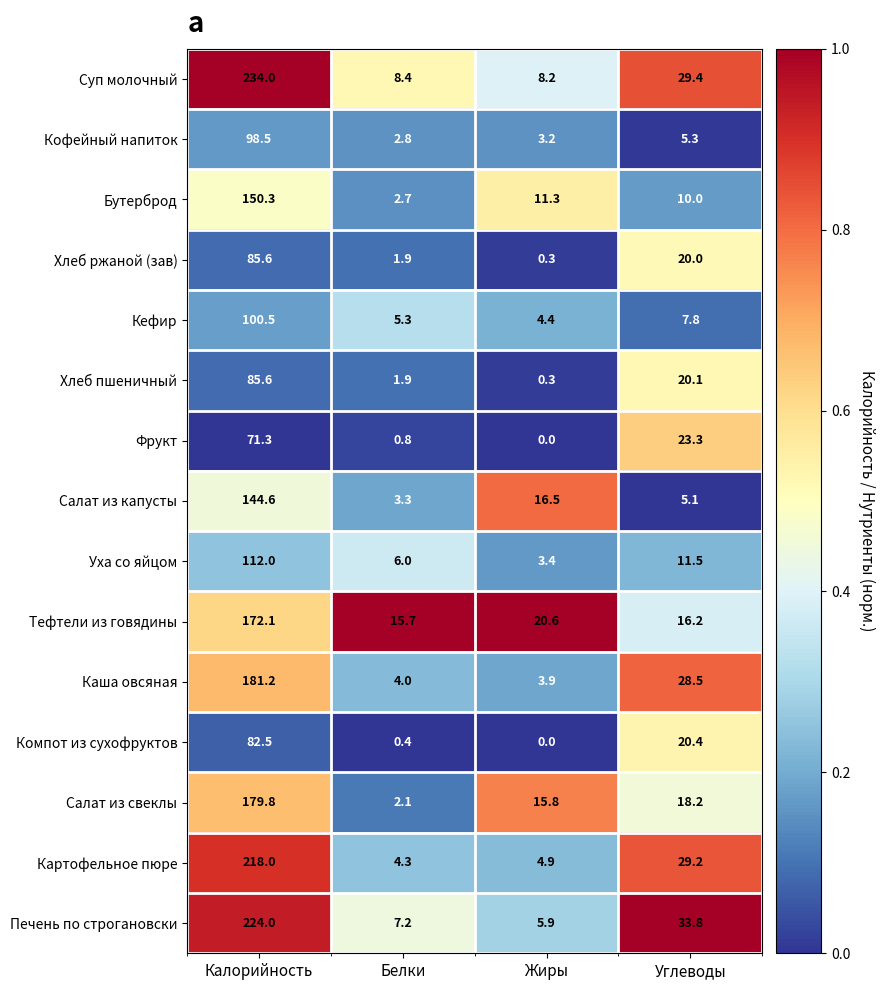

Where does the Салат из свеклы series first go above 18?

Калорийность